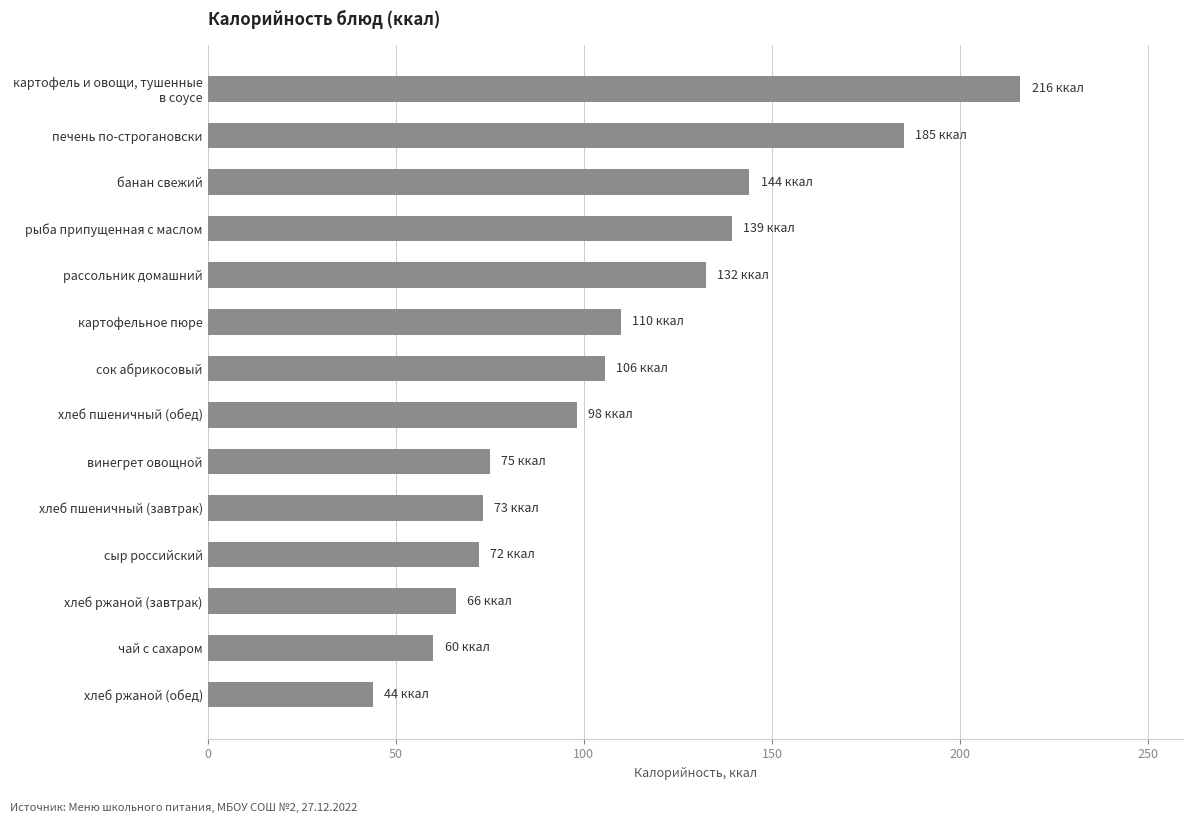

Between чай с сахаром and хлеб ржаной (завтрак), which is larger?

хлеб ржаной (завтрак)